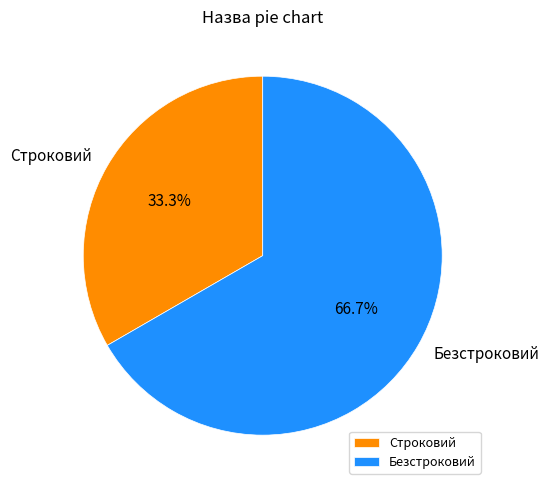

Does Строковий account for over 50% of the chart?

No